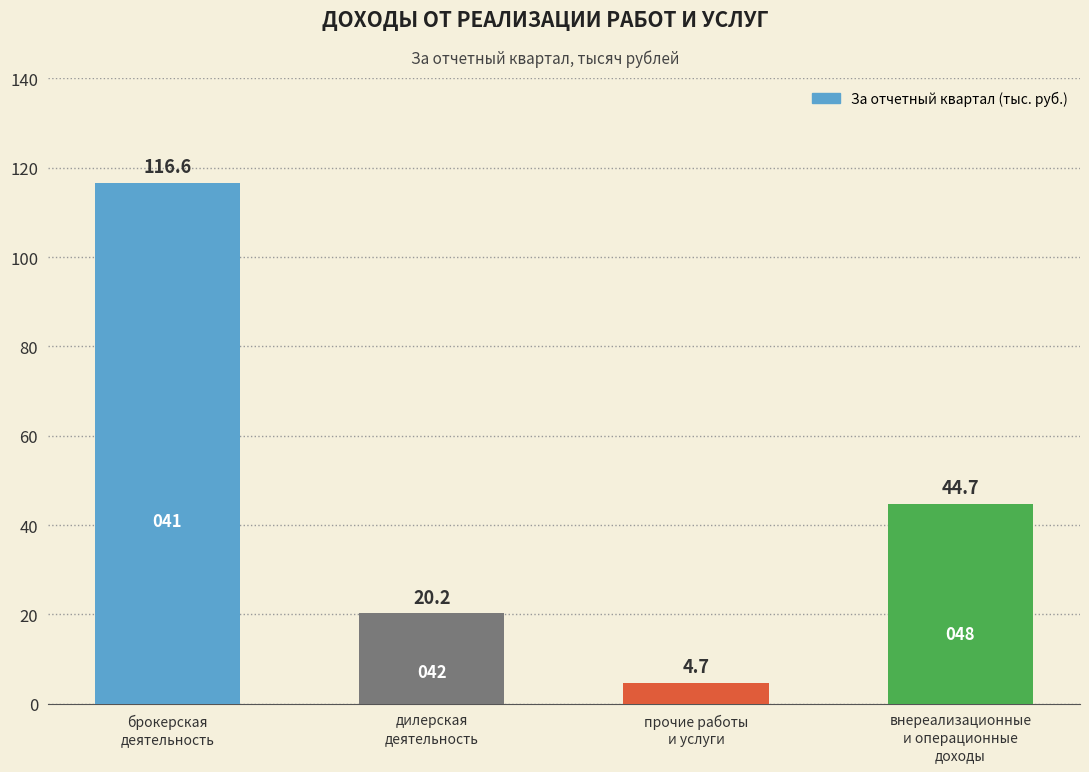

Reading left to right, extract all data points from this chart.

116.6	20.2	4.7	44.7